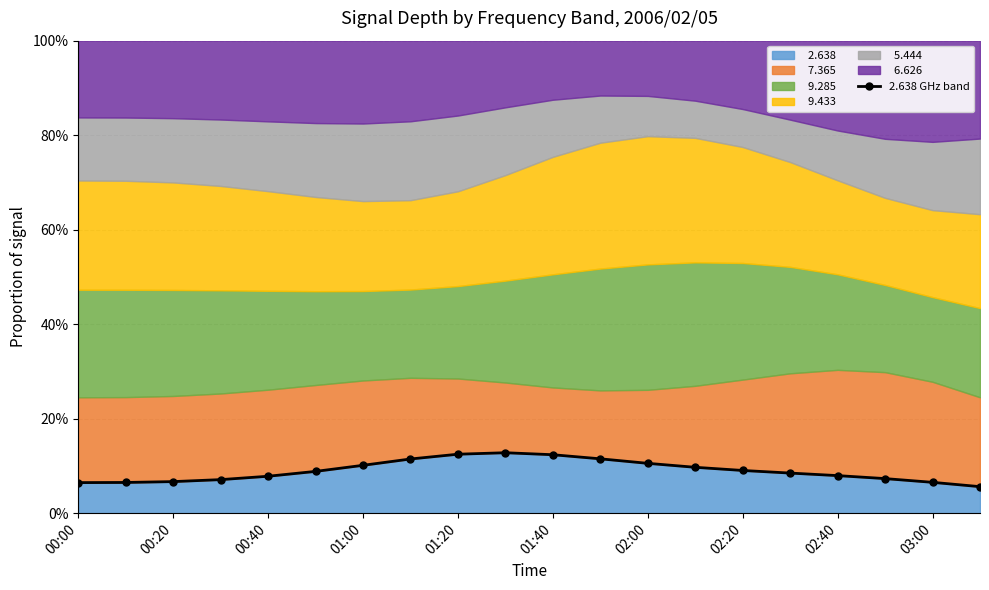

How many data points are less than 8?

9